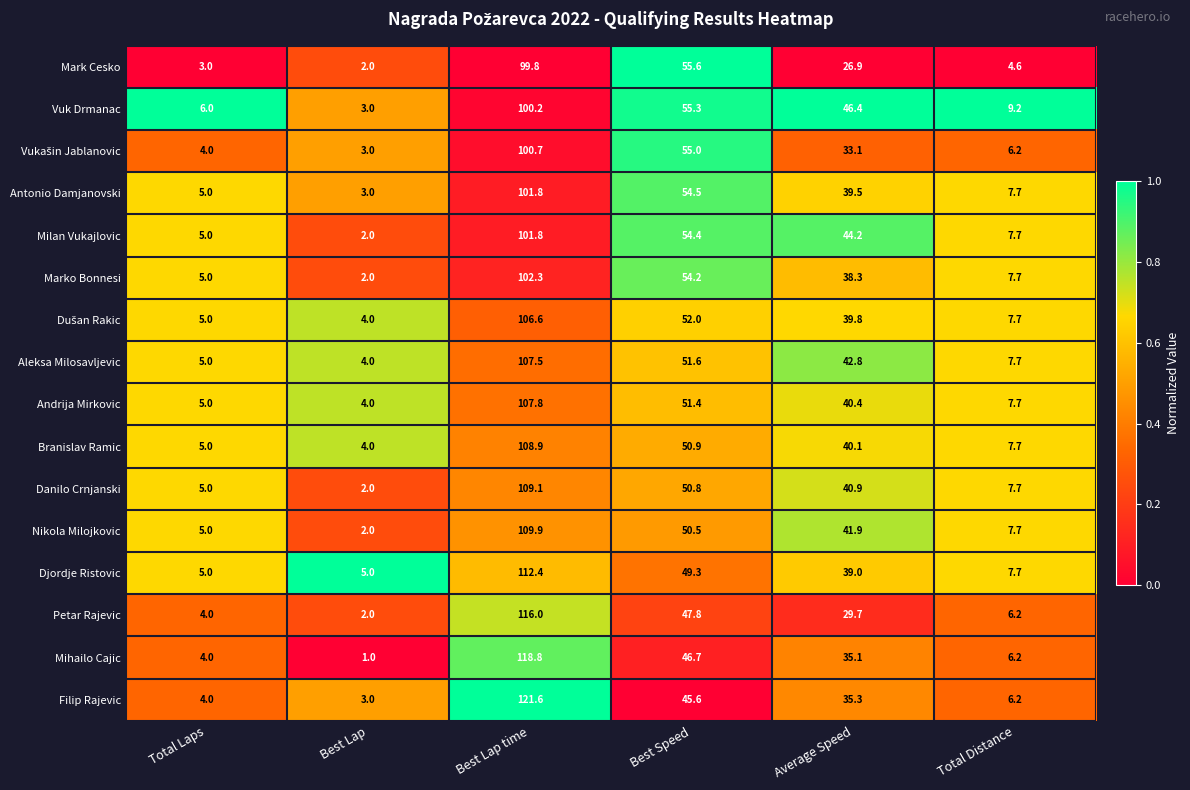

Read the Nikola Milojkovic value at Best Lap time.

109.9